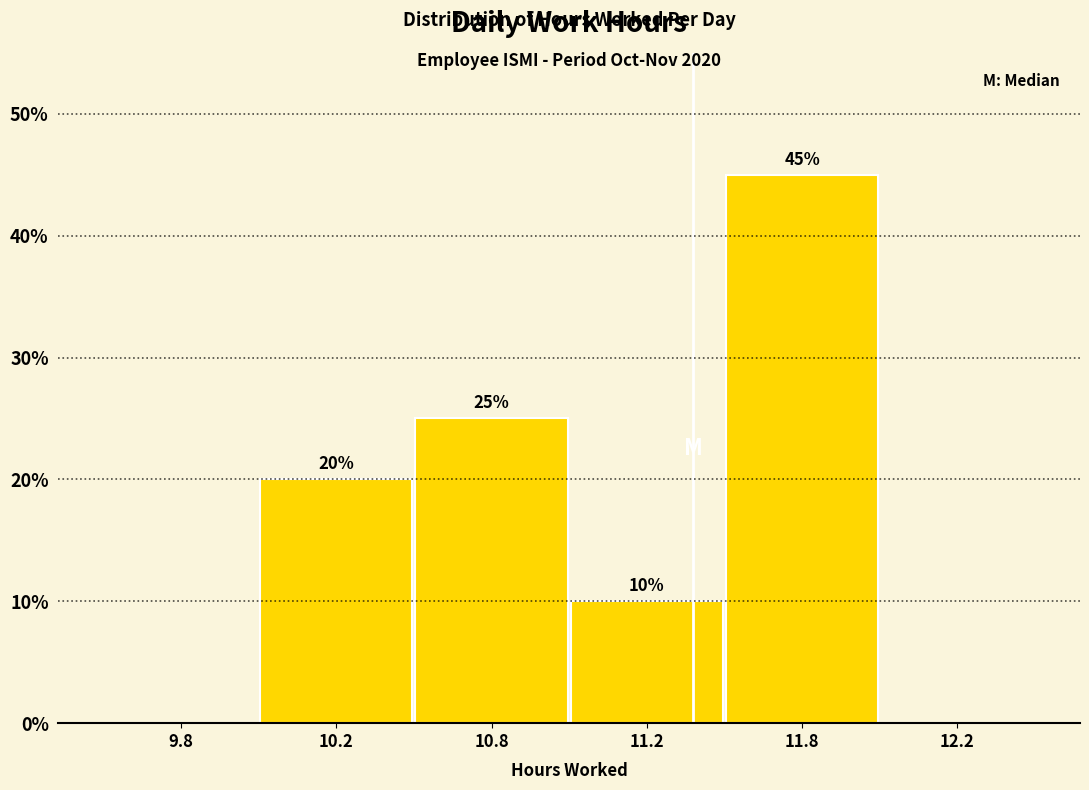

Reading left to right, transcribe all the data shown in this chart.

9.8=0	10.2=20	10.8=25	11.2=10	11.8=45	12.2=0